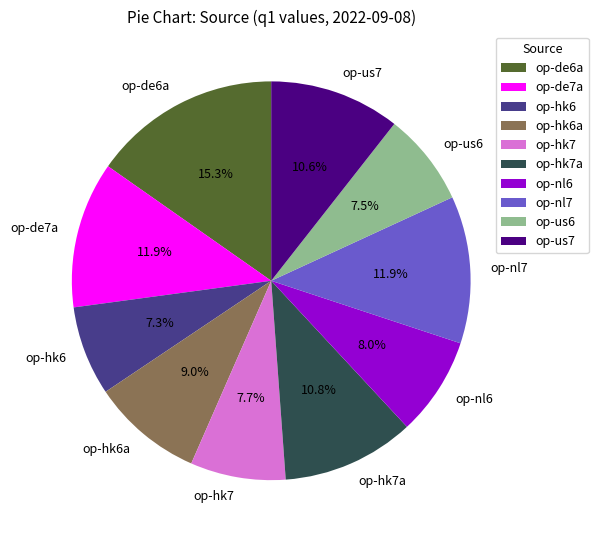

To the nearest percent, what portion does op-us7 represent?

11%